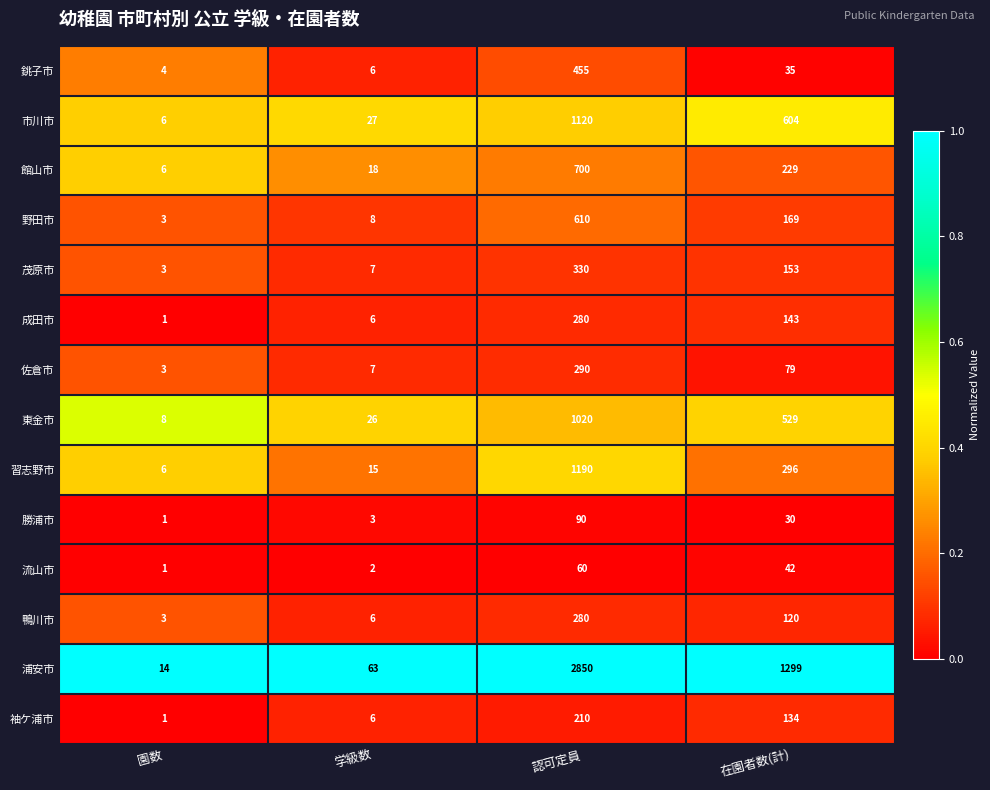

At which label does 市川市 reach its minimum?

園数